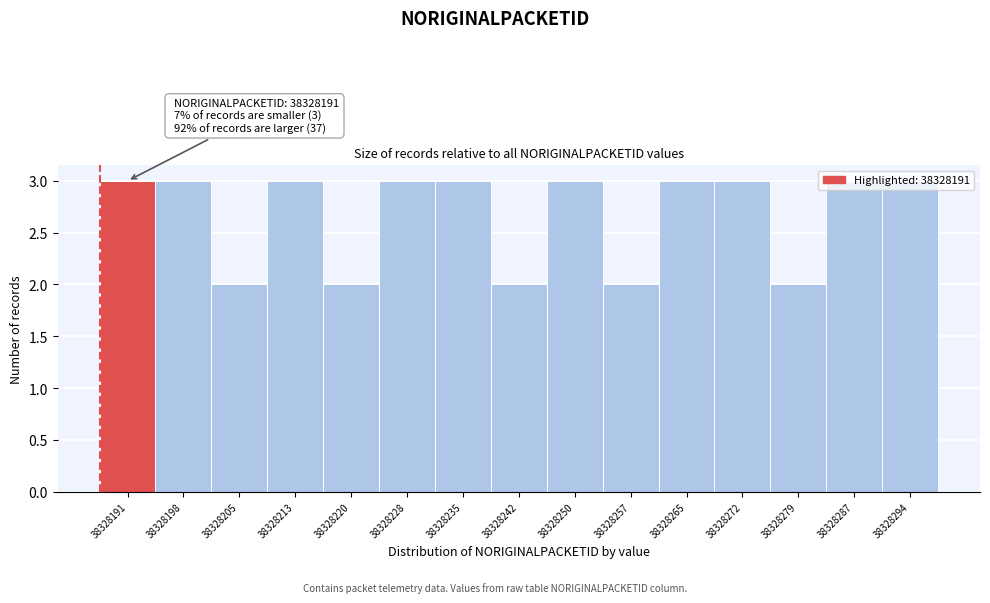

True or false: the data shows 3 at 38328235.

True